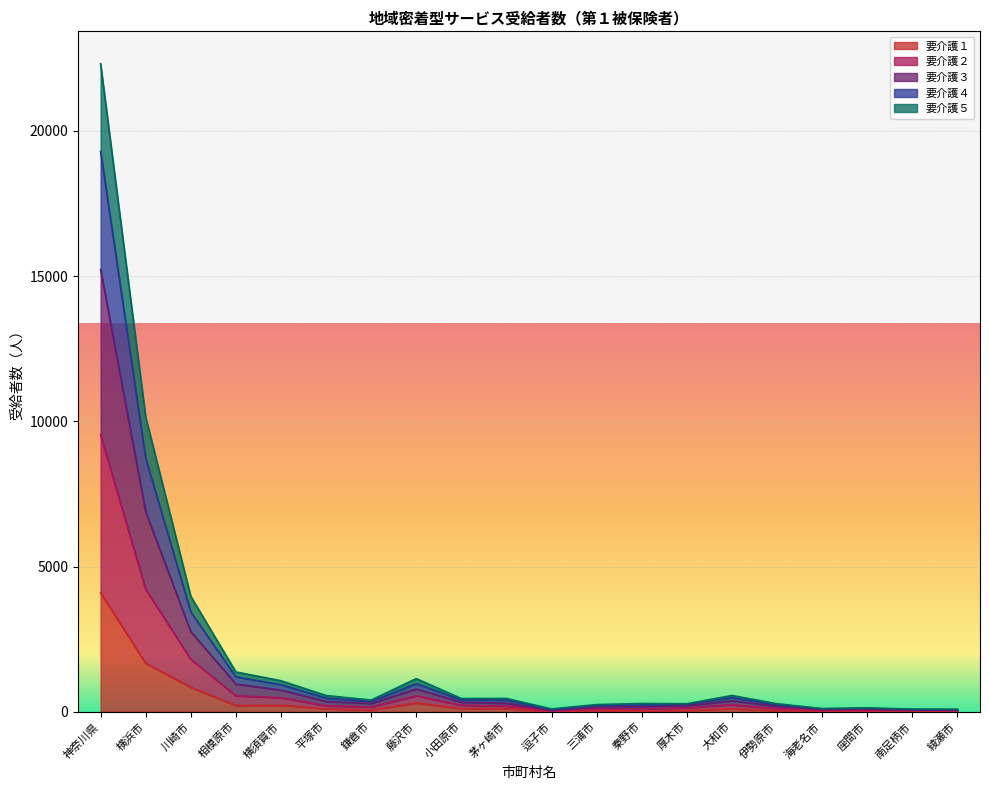

Which label corresponds to the smallest value in the chart?

逗子市